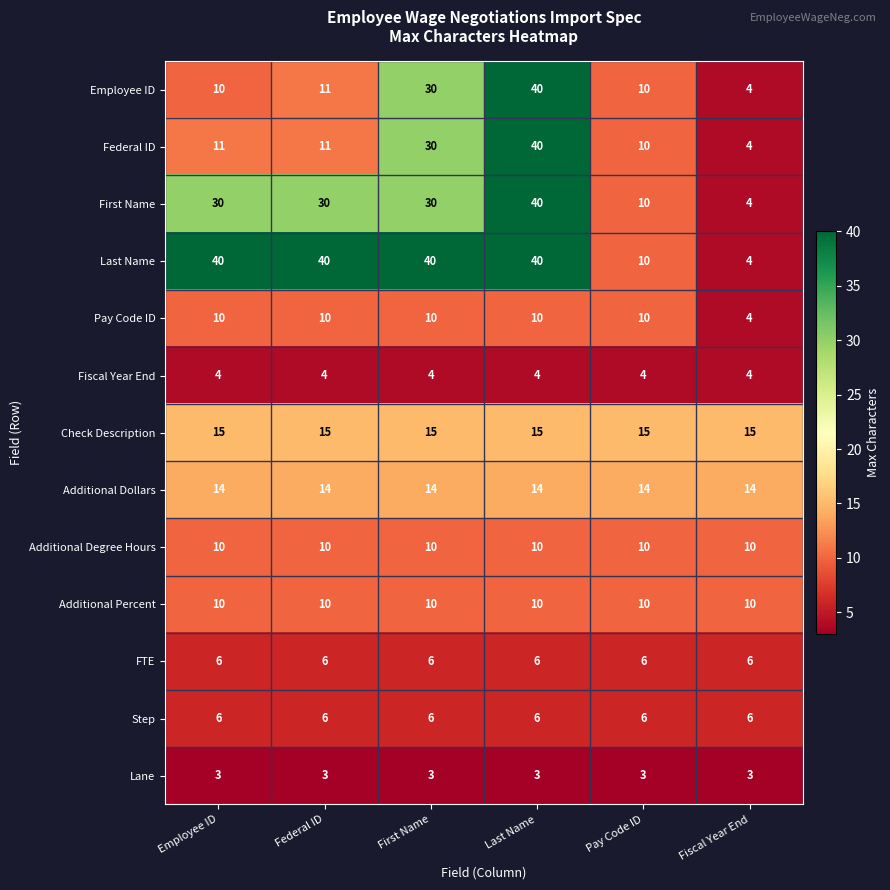

The Last Name series shows 54 at First Name. True or false?

False